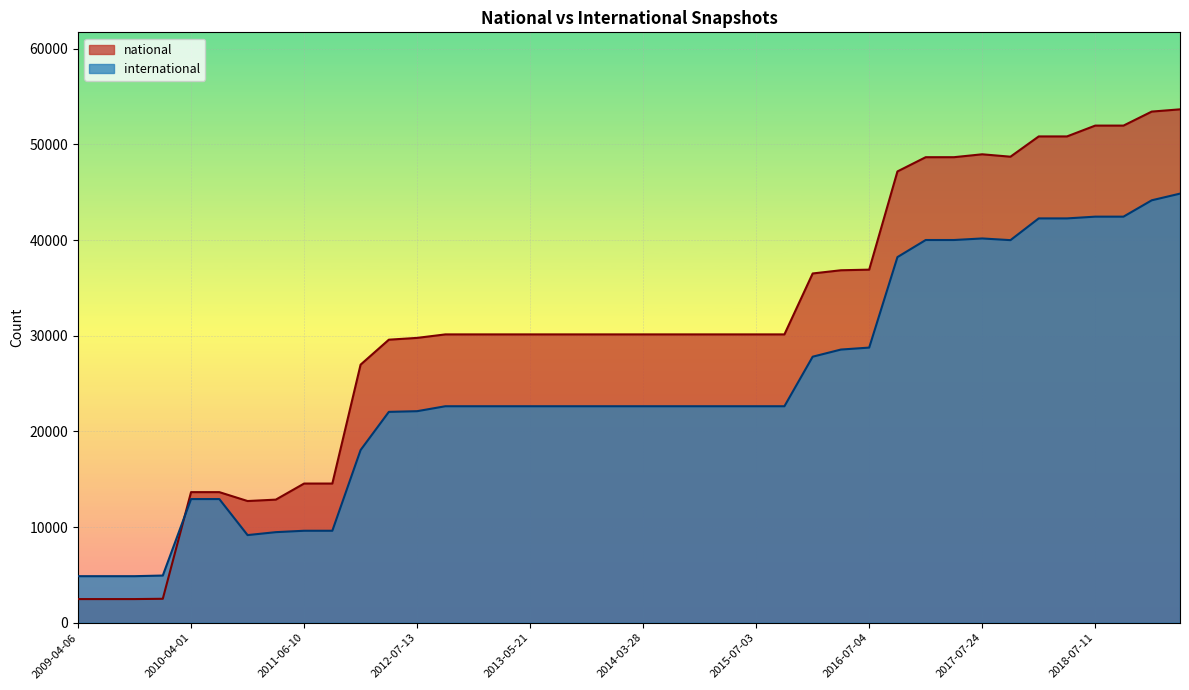

What is the difference between the maximum and minimum values in the national series?

51192